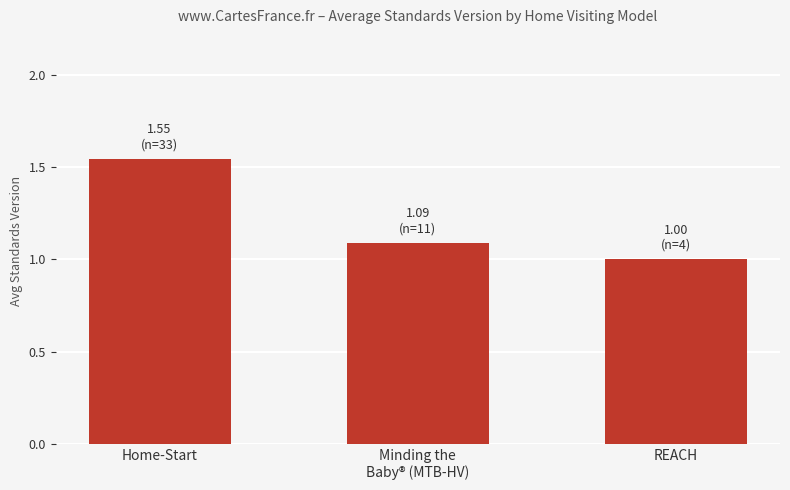

What is the ratio of the value at REACH to the value at Home-Start?

0.6